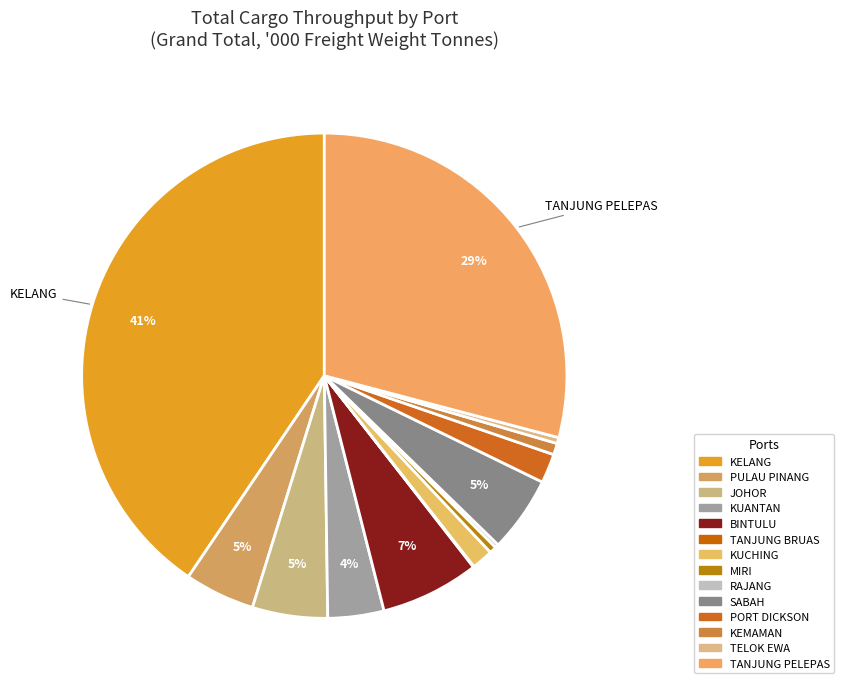

What percentage is the KUANTAN slice, to the nearest percent?

4%